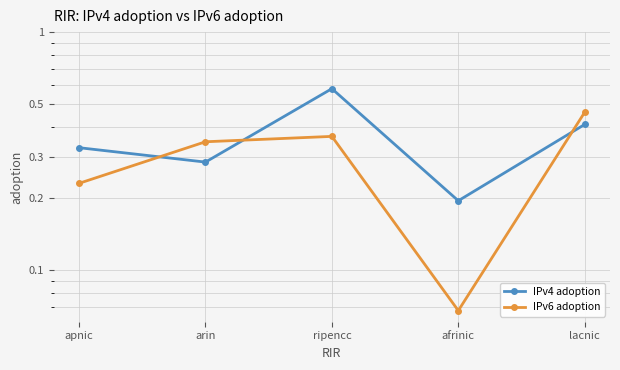

Where is the first local maximum for IPv4 adoption?

ripencc